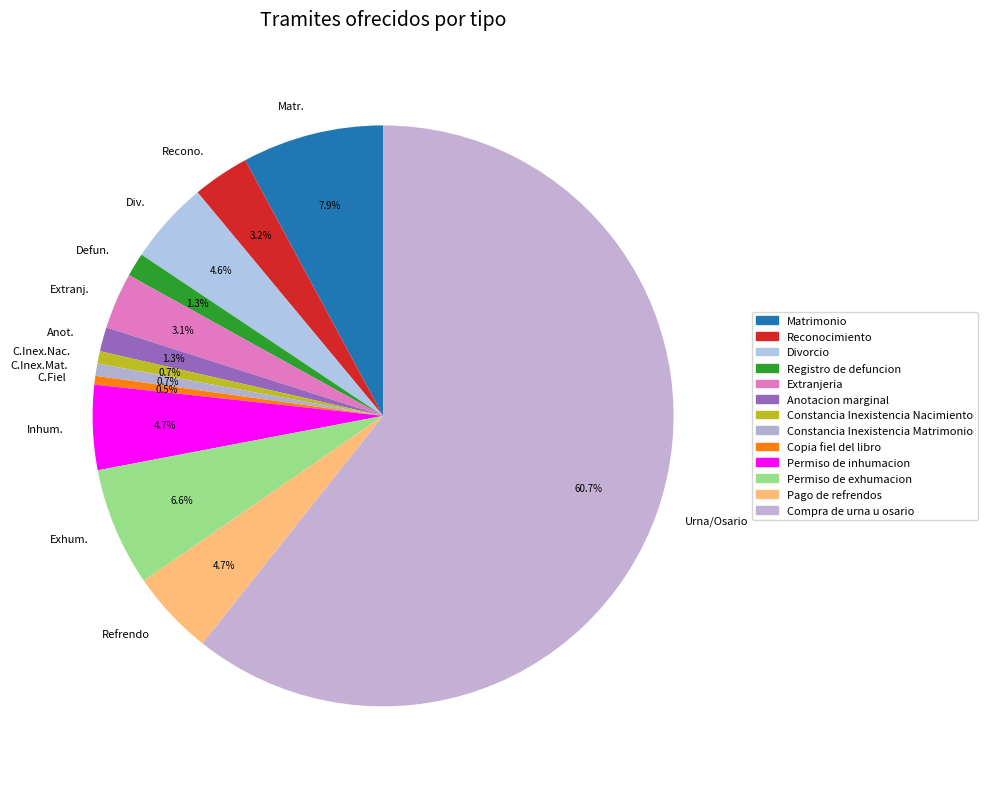

Approximately how many times larger is the value at Anot. compared to Recono.?

0.4